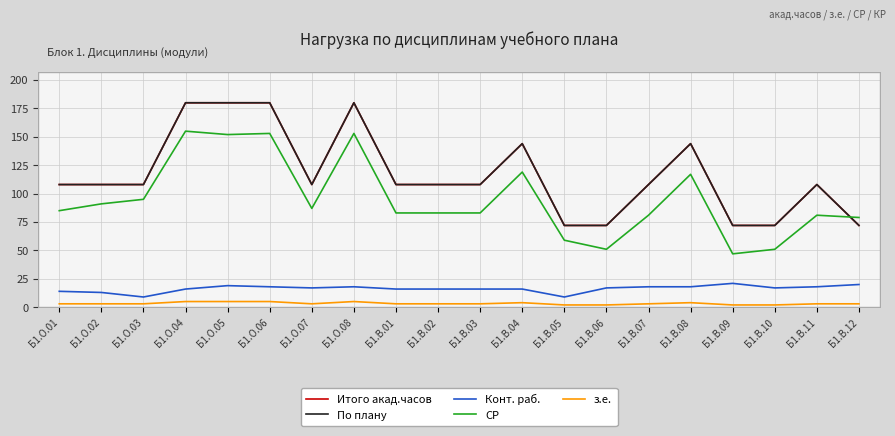

What is the smallest value displayed?

2